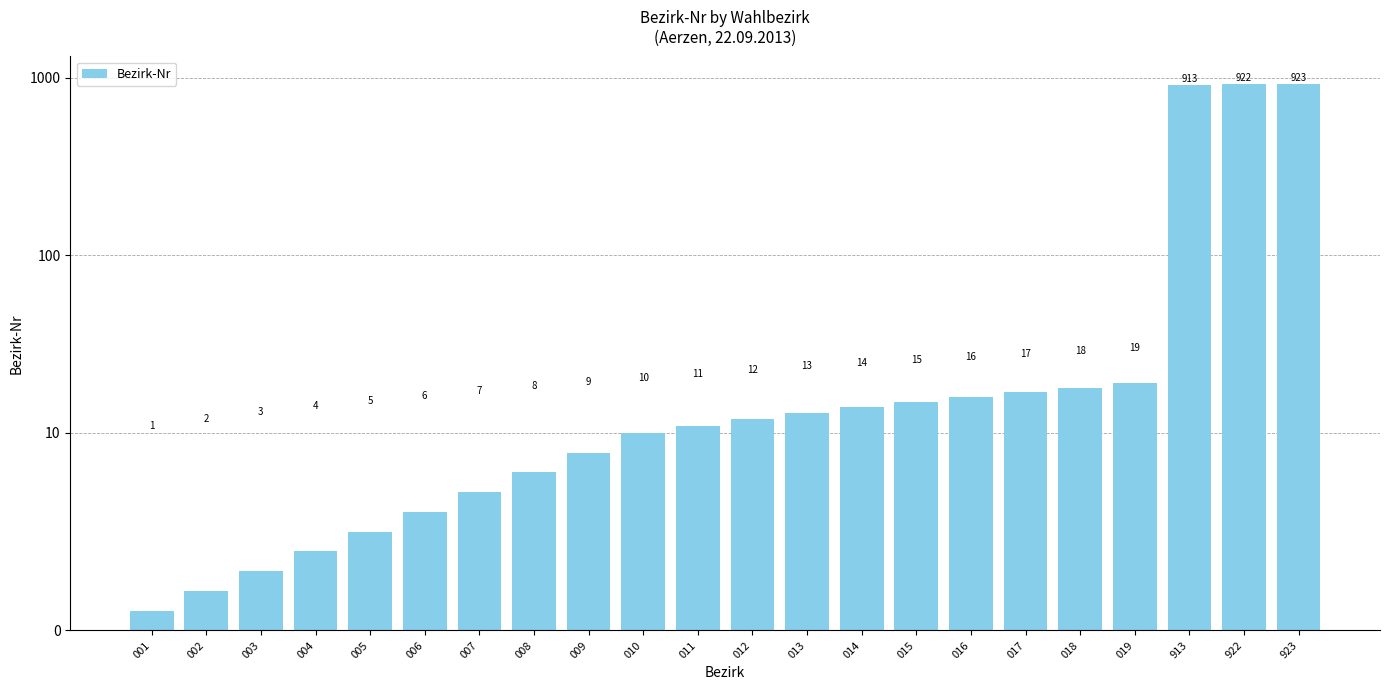

List the labels in order of value, smallest first.

001, 002, 003, 004, 005, 006, 007, 008, 009, 010, 011, 012, 013, 014, 015, 016, 017, 018, 019, 913, 922, 923